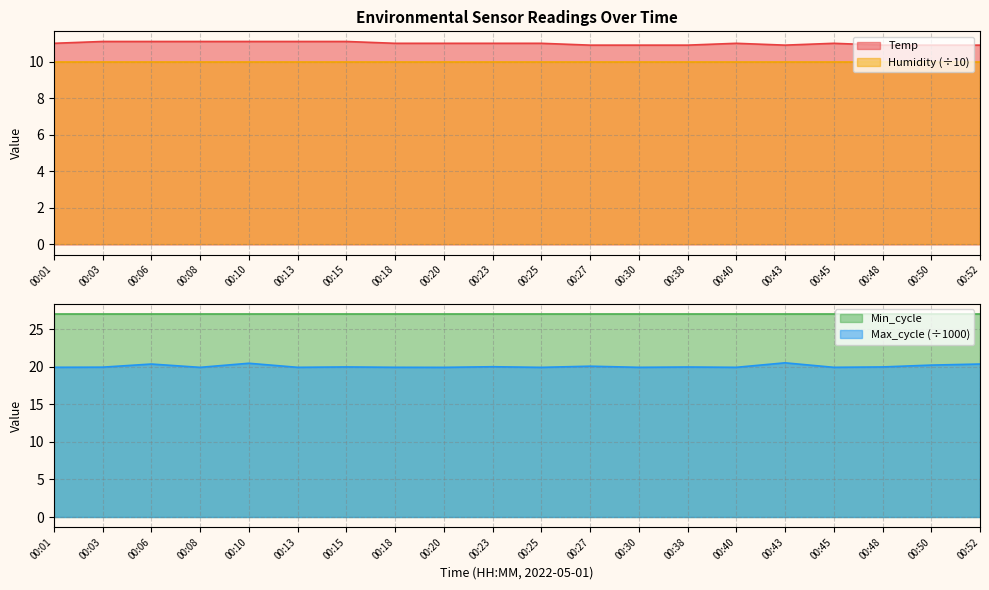

What is the sum of all Temp values?

219.9